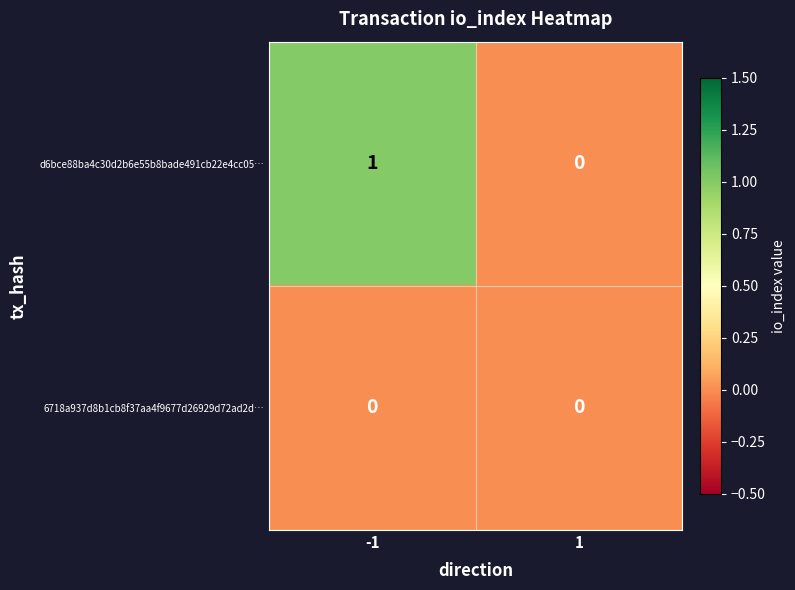

Which series has the widest spread of values?

d6bce88ba4c30d2b6e55b8bade491cb22e4cc05…